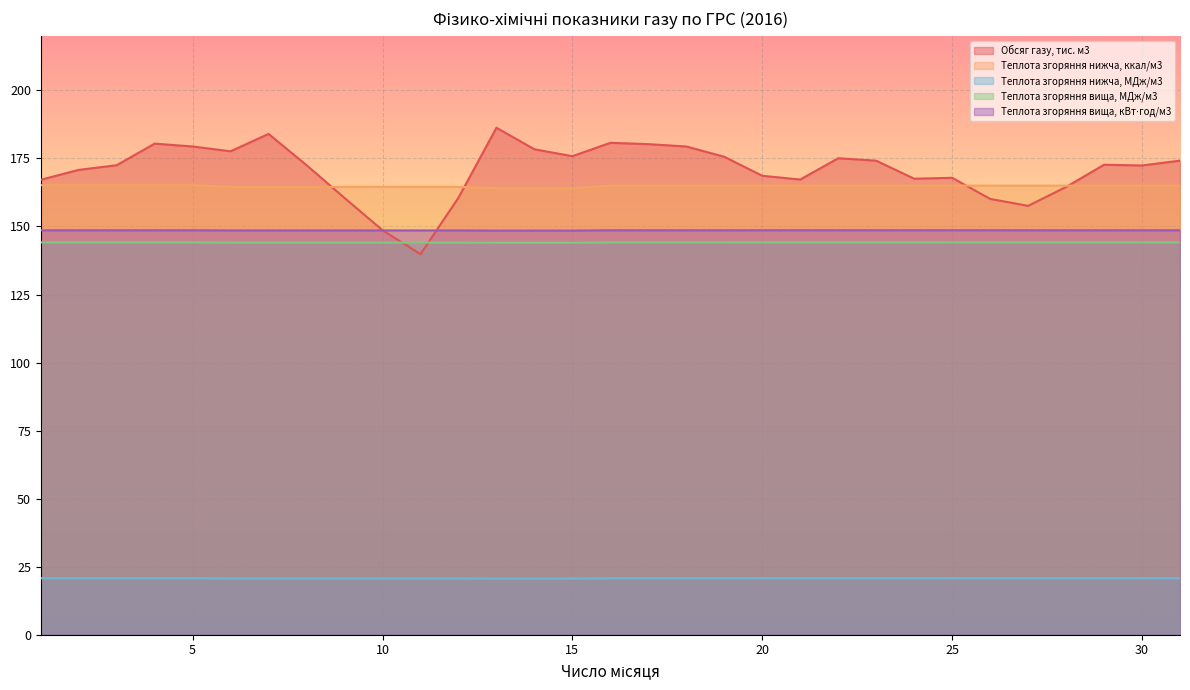

Rank the categories by Теплота згоряння нижча, МДж/м3 value from highest to lowest.

1, 2, 3, 4, 5, 20, 21, 22, 23, 24, 25, 26, 16, 17, 18, 19, 27, 28, 29, 30, 31, 6, 7, 8, 9, 10, 11, 12, 13, 14, 15